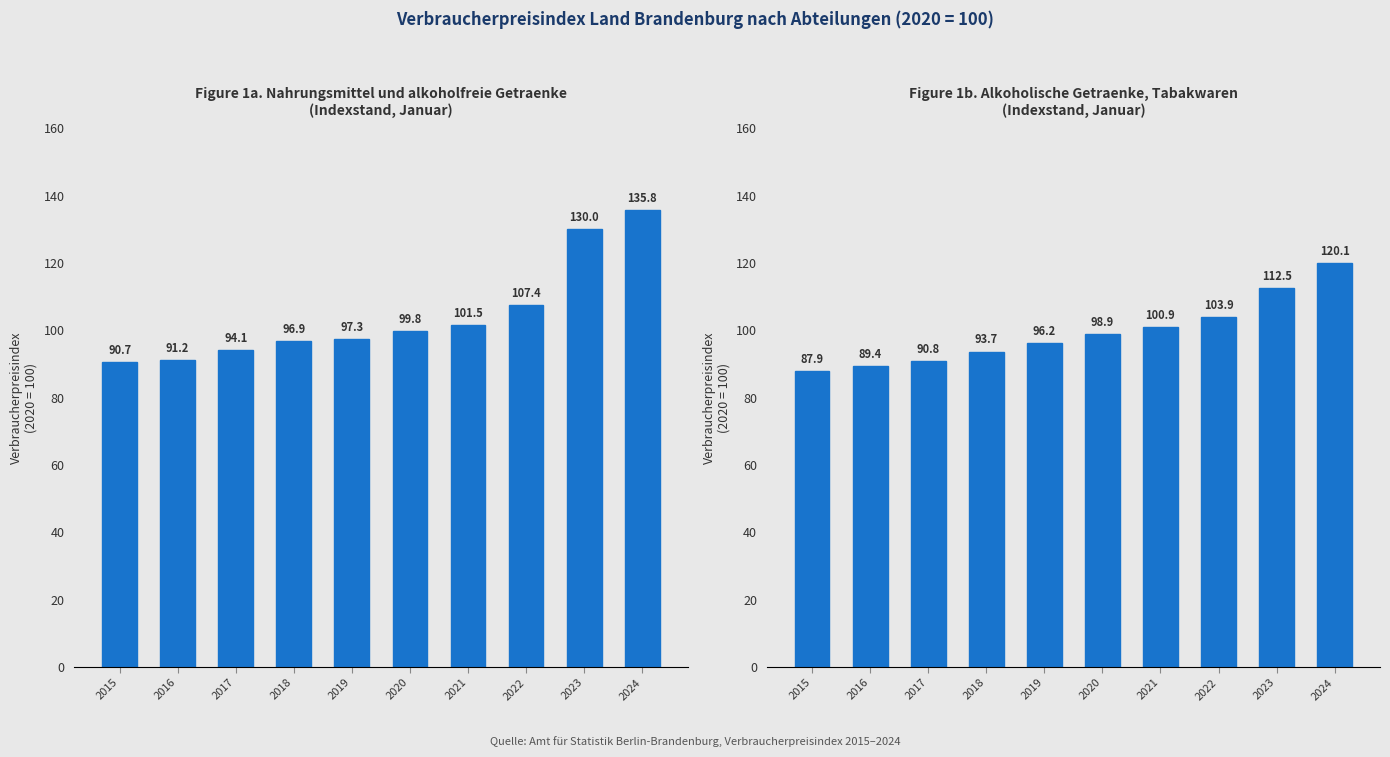

Which label corresponds to the largest value in the chart?

2024